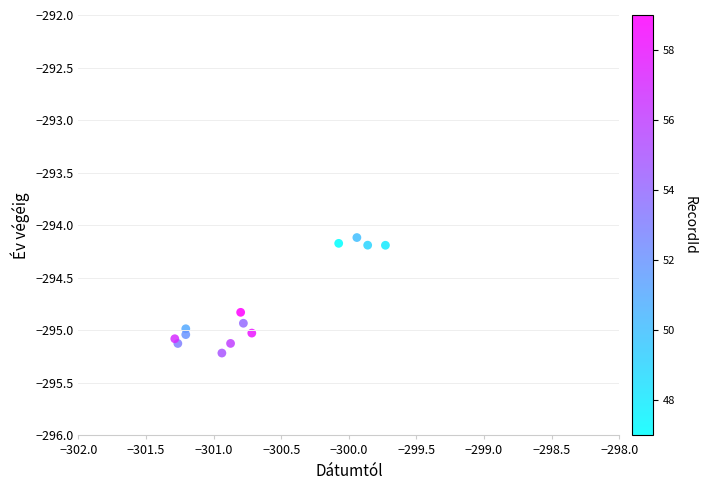

What Y value in the scatter plot is closest to -294?

-294.1